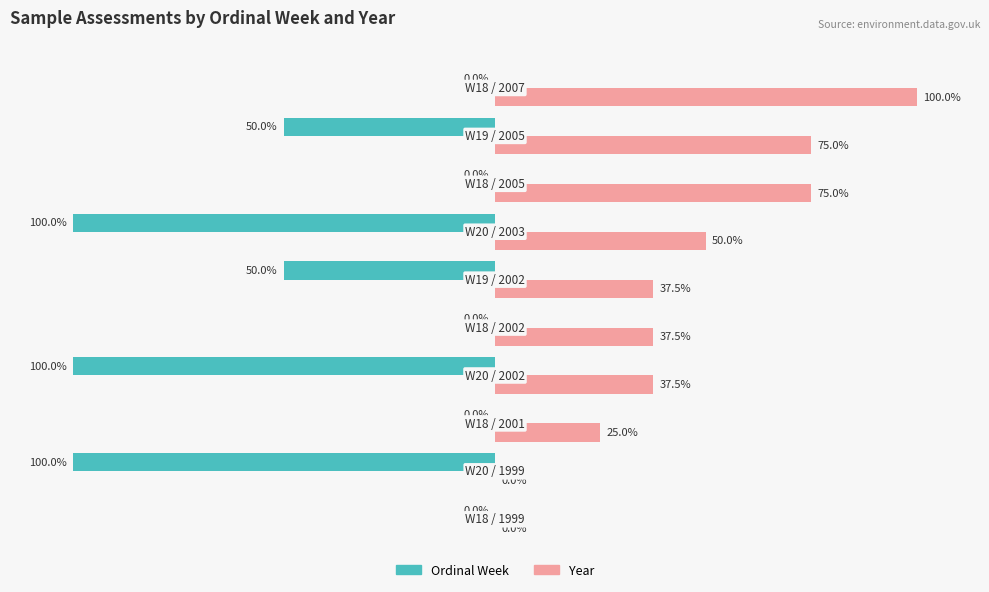

Which series has the largest total across all categories?

Year